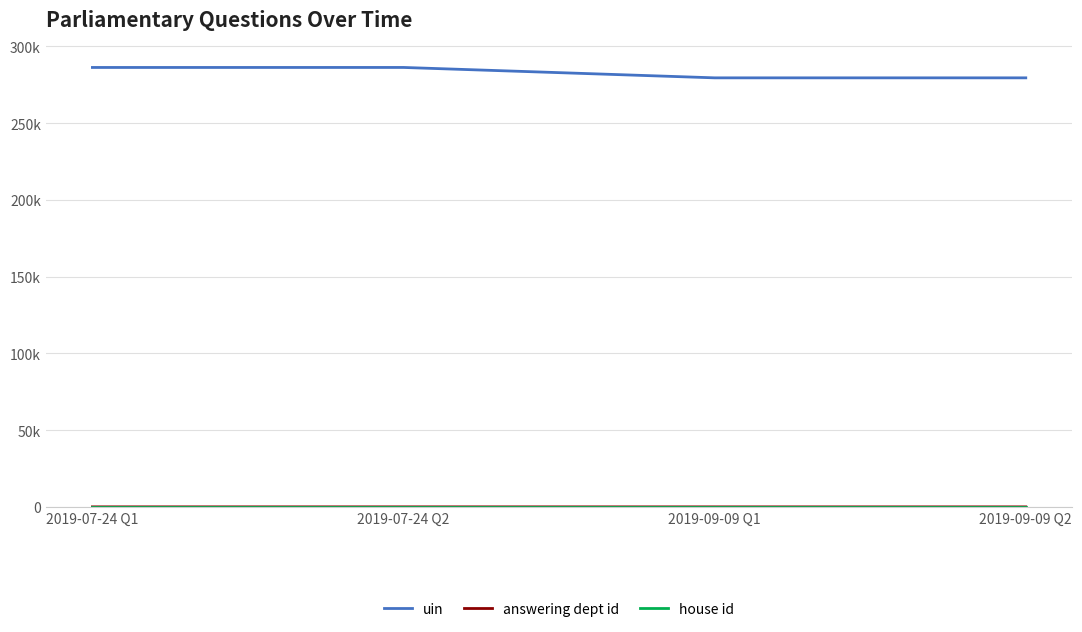

True or false: answering dept id and house id cross at least once.

False